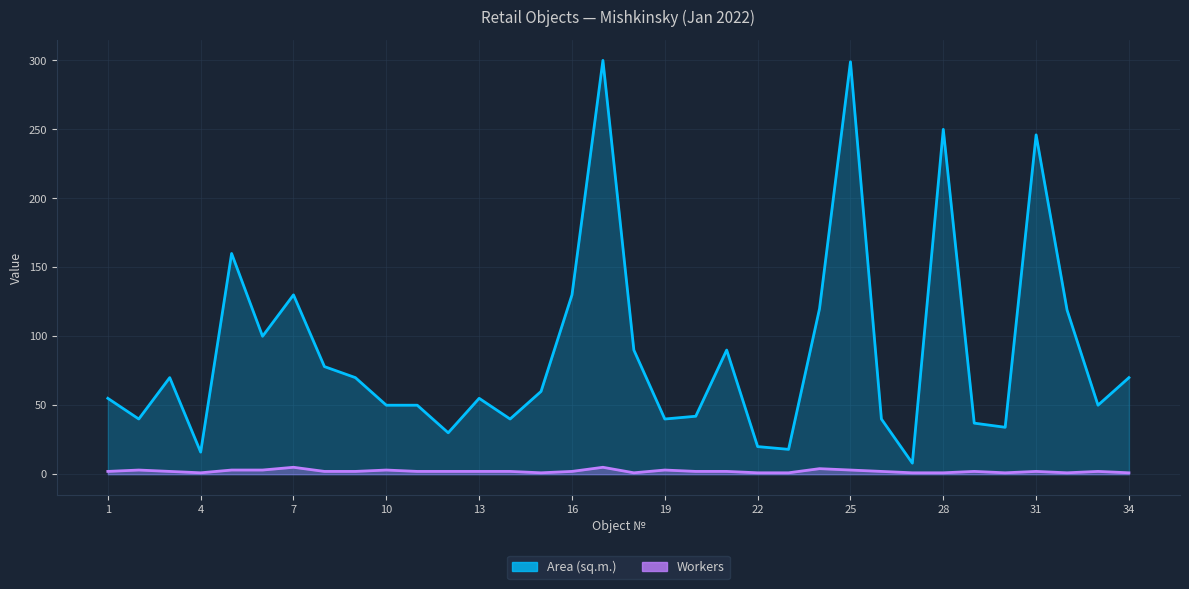

What is the value of the Workers point at the 10th from the left?

3